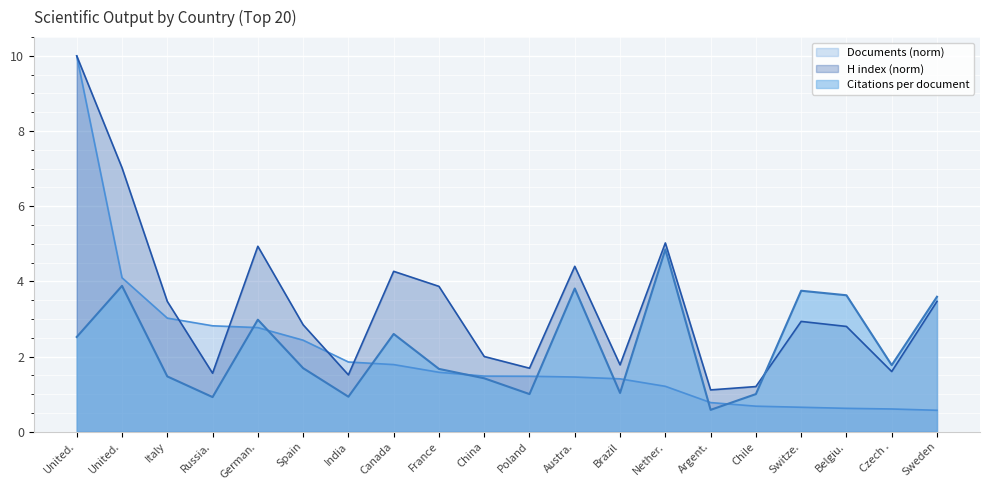

How many values in the H index series are below 2?

7